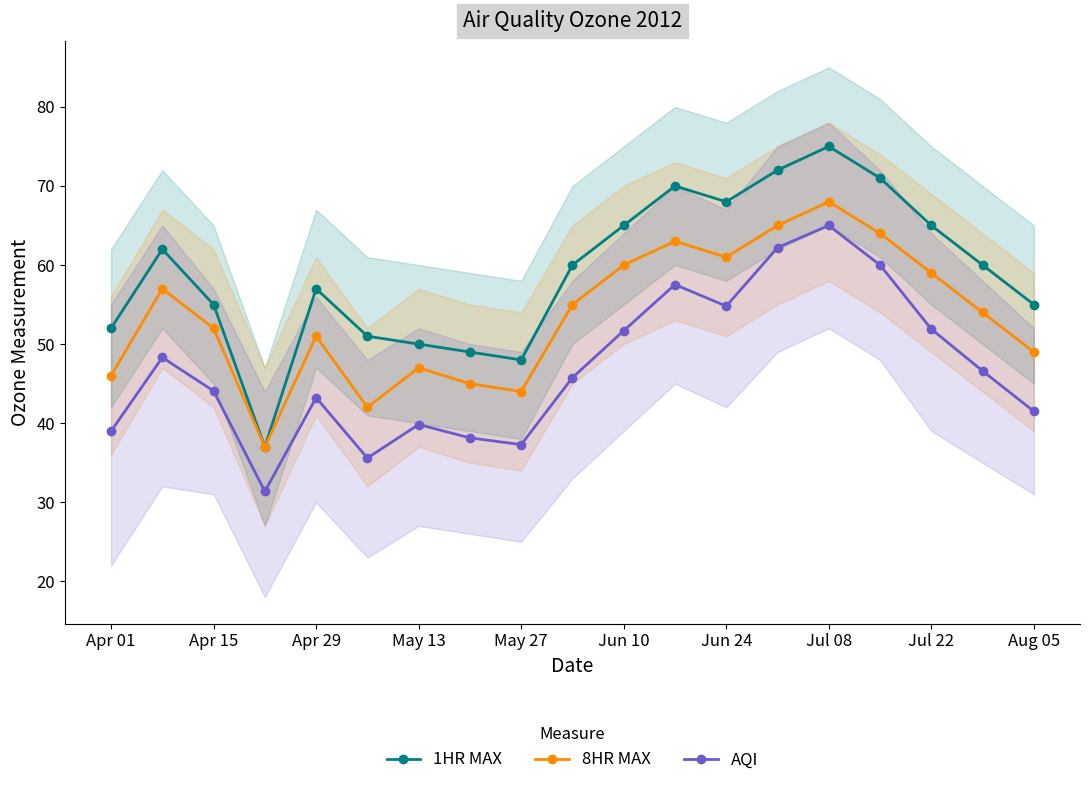

Which series has the widest spread of values?

1HR MAX